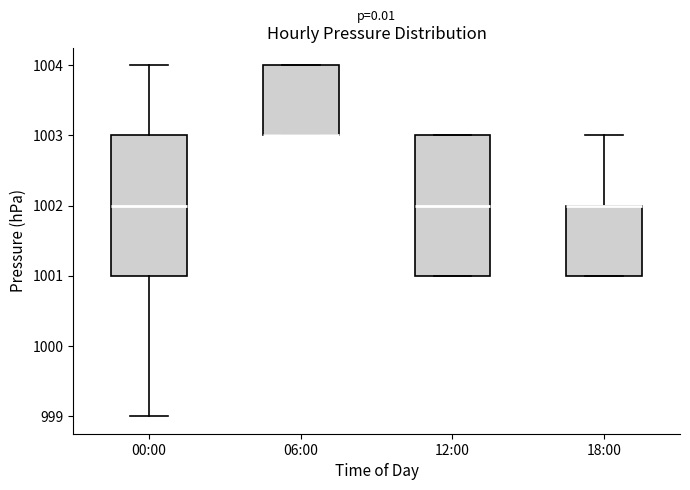

Reading left to right, read every box against the y-axis: the position of its median line, the range the box covers, and the ends of its whiskers. The values are not printed on the chart, so give them approximately, as read against the axis.

00:00: median 1002, box 1001 to 1003, whiskers 999 to 1004
06:00: median 1003 (drawn on the box's lower edge), box 1003 to 1004, whiskers 1003 to 1004
12:00: median 1002, box 1001 to 1003, whiskers 1001 to 1003
18:00: median 1002 (drawn on the box's upper edge), box 1001 to 1002, whiskers 1001 to 1003